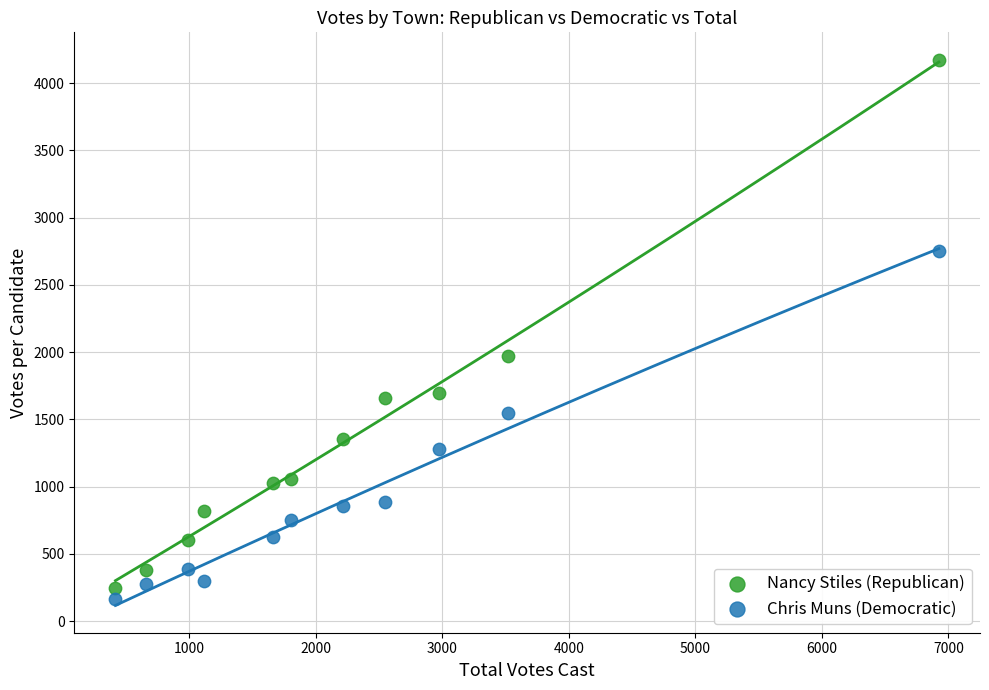

Which series contains the lowest Y value?

Chris Muns (Democratic)